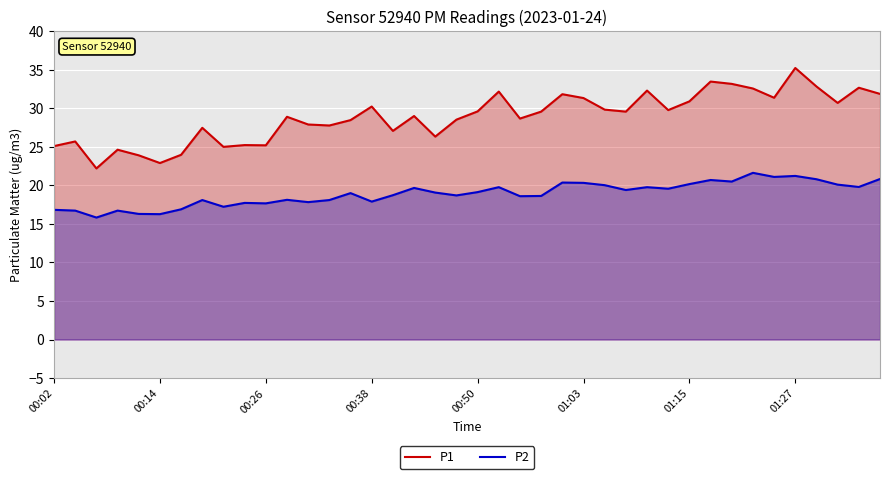

Which label corresponds to the largest value in the chart?

01:27